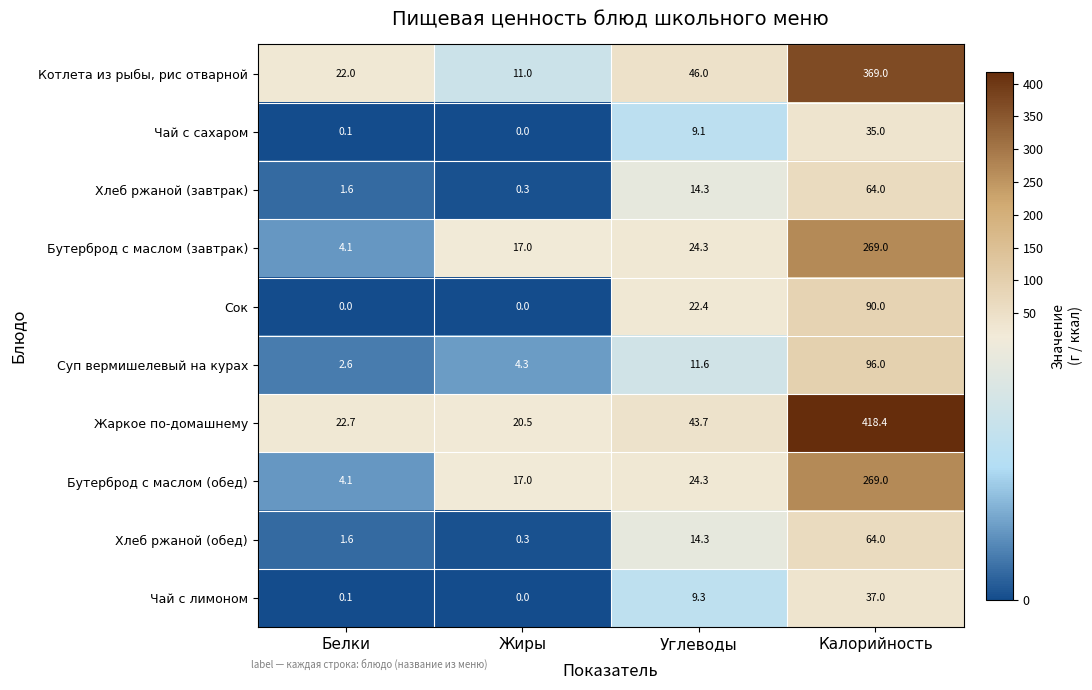

What is the sum of the Хлеб ржаной (обед) values at Белки and Углеводы?

15.9